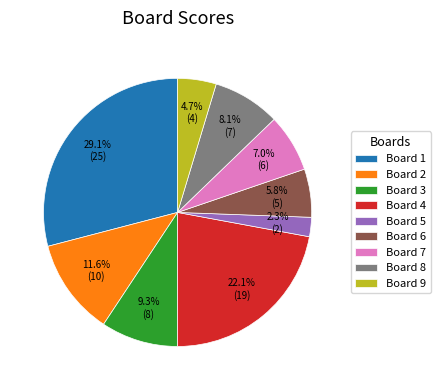

Does Board 1 account for over 50% of the chart?

No